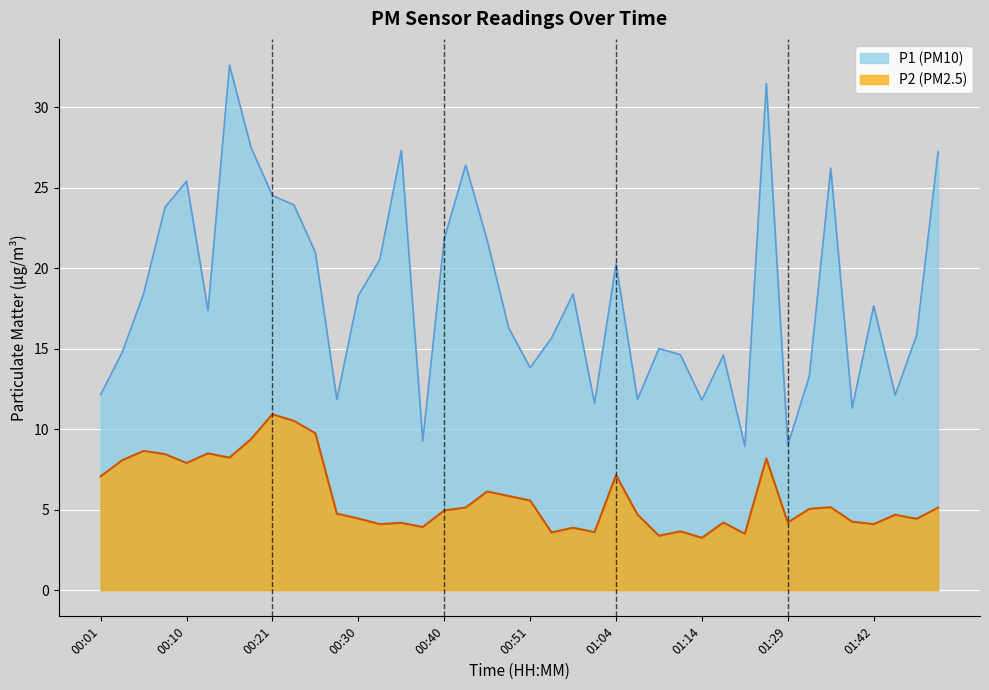

What is the sum of the P1 values at 00:01 and 01:29?

21.1